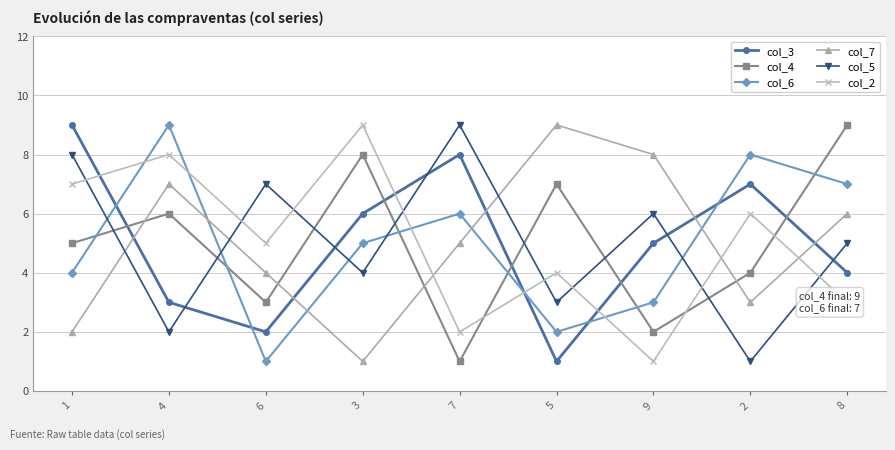

After their last crossing, which series has the higher values: col_2 or col_3?

col_3